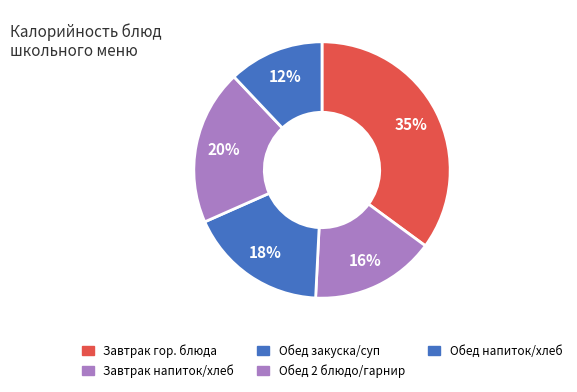

Is there any slice that represents more than half of the pie?

No